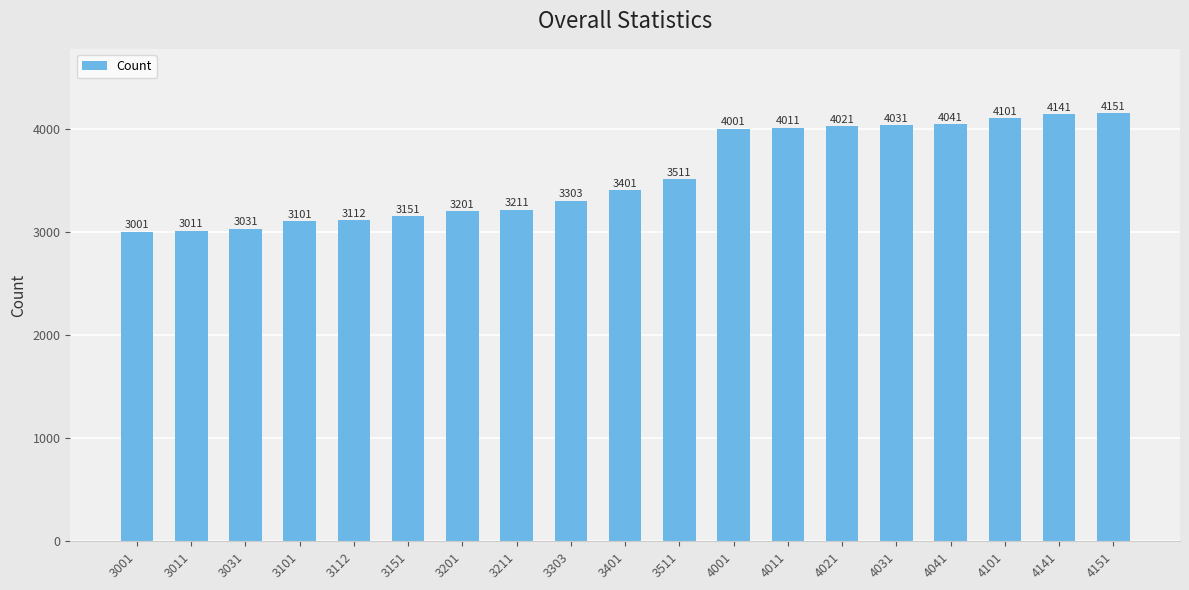

Rank the categories by value from lowest to highest.

3001, 3011, 3031, 3101, 3112, 3151, 3201, 3211, 3303, 3401, 3511, 4001, 4011, 4021, 4031, 4041, 4101, 4141, 4151